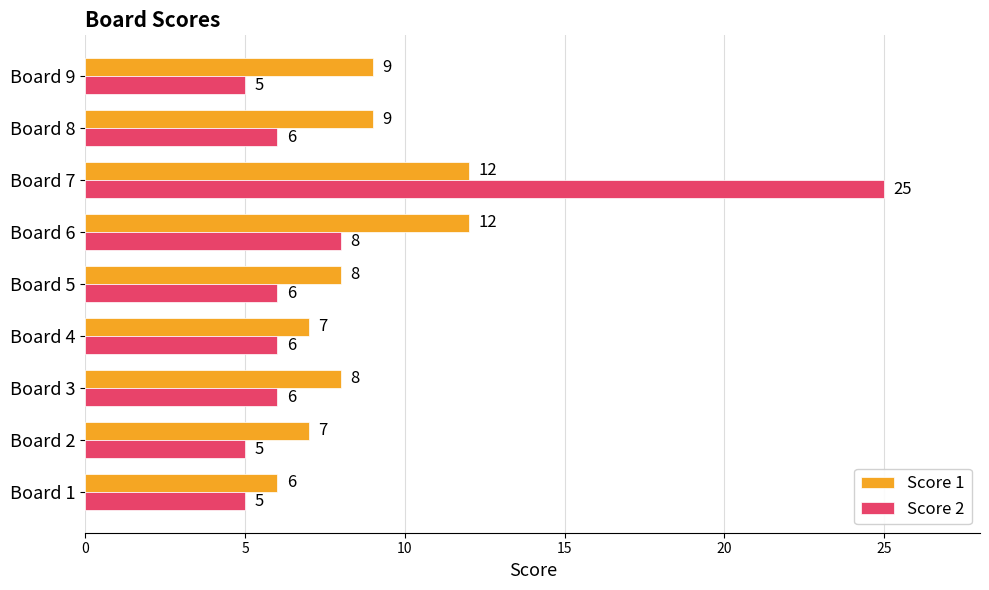

What is the average value of the Score 2 series?

8